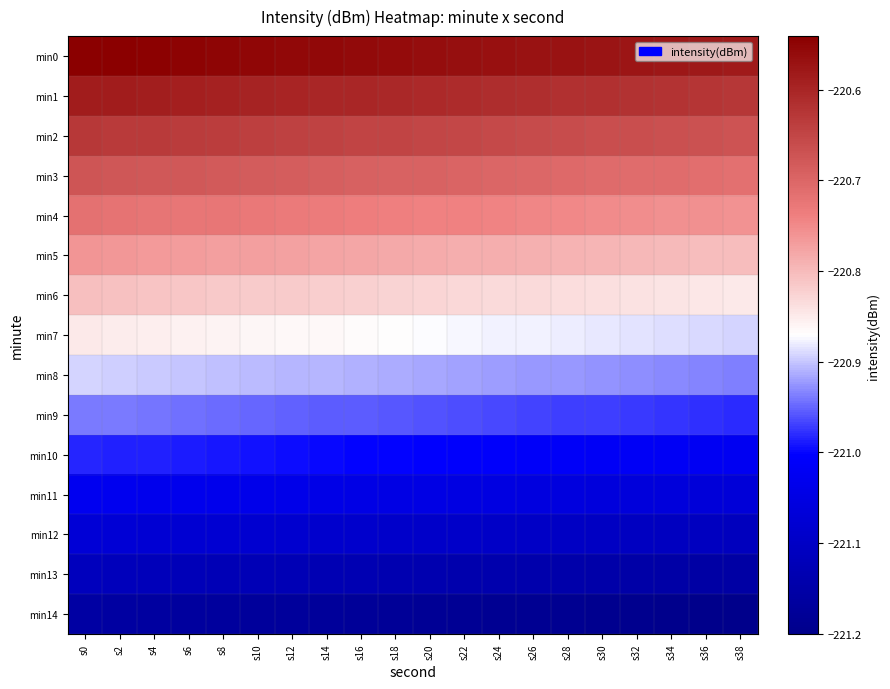

What is the spread (max minus min) of values at s12?

0.6